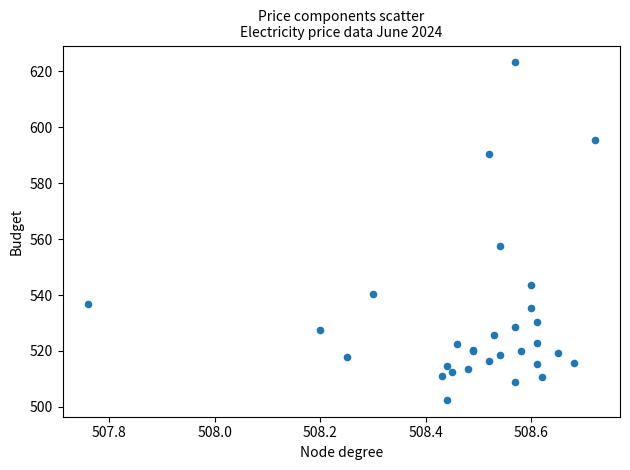

What Y value in the scatter plot is closest to 562?

557.5